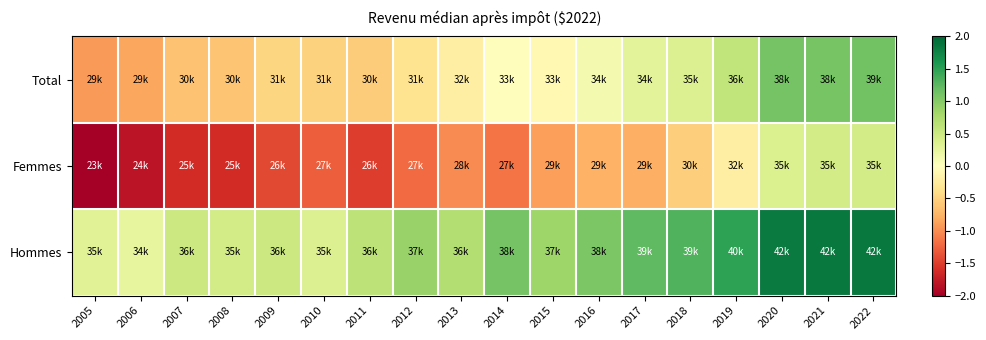

Which has a higher value, 2013 or 2020?

2020